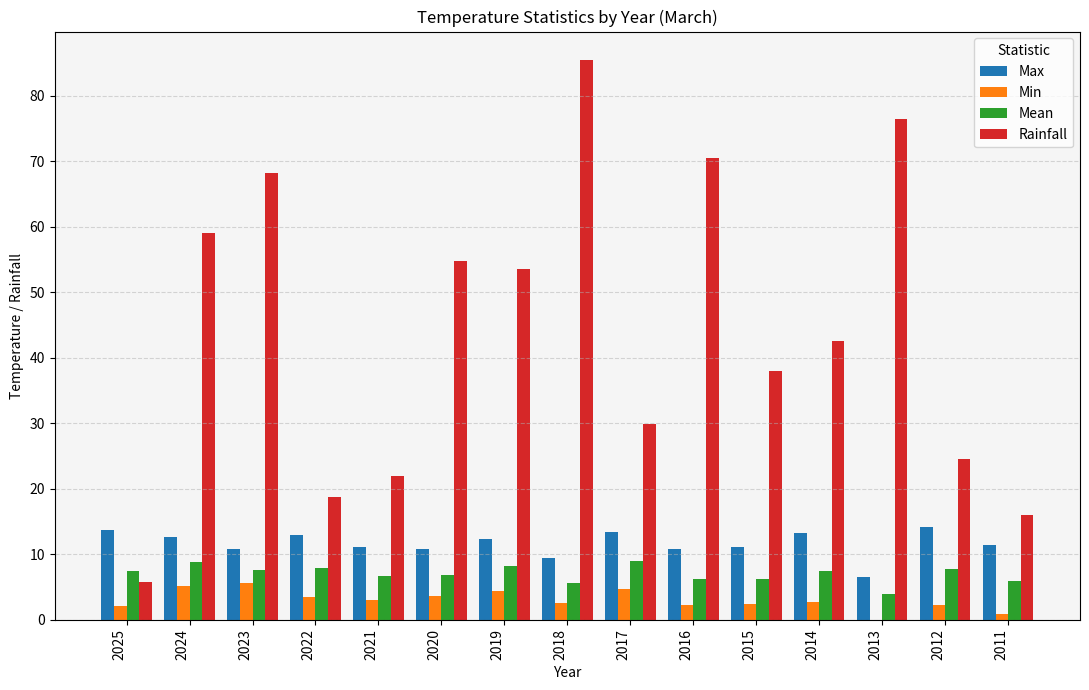

What is the average value of the Mean series?

7.0